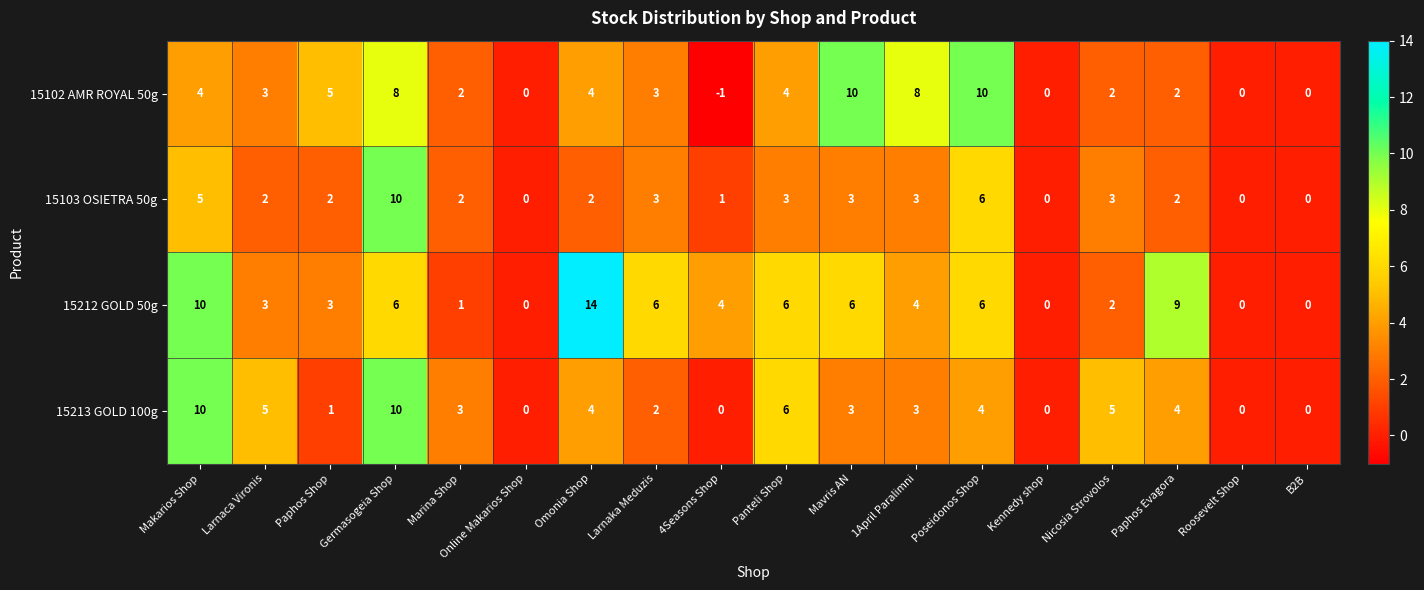

Which category has the lowest value across all series?

4Seasons Shop